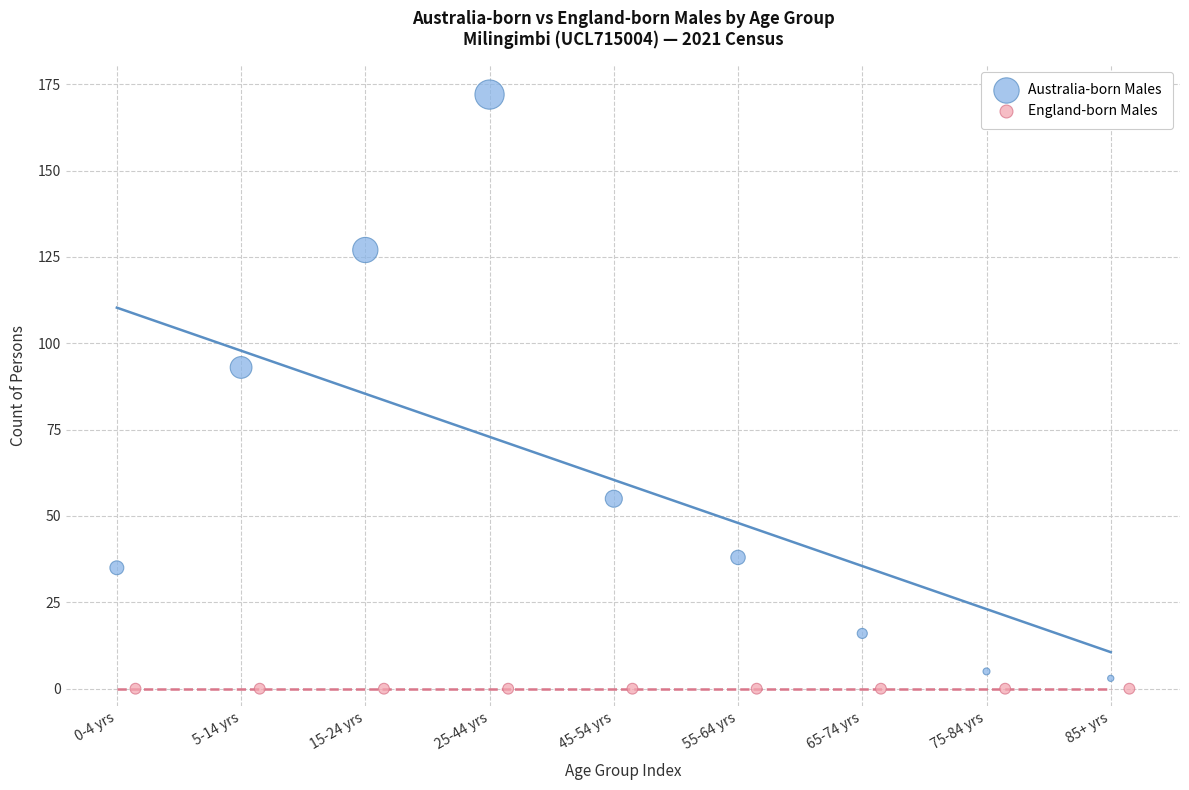

Which series contains the lowest Y value?

England-born Males